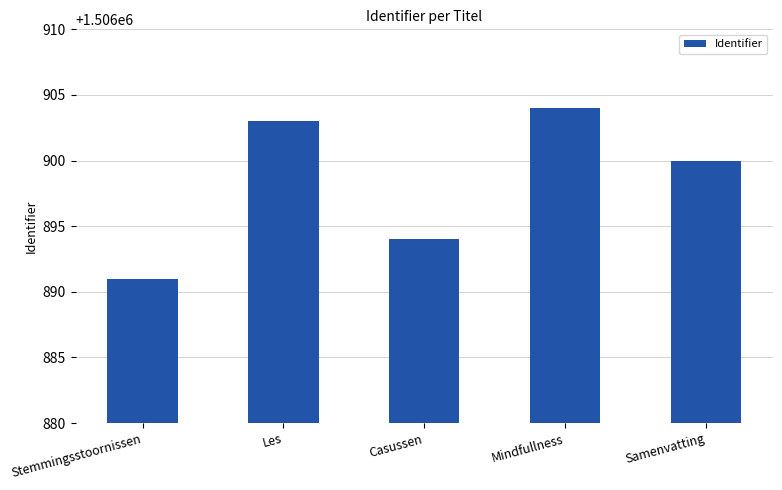

List the labels in order of value, largest first.

Mindfullness, Les, Samenvatting, Casussen, Stemmingsstoornissen